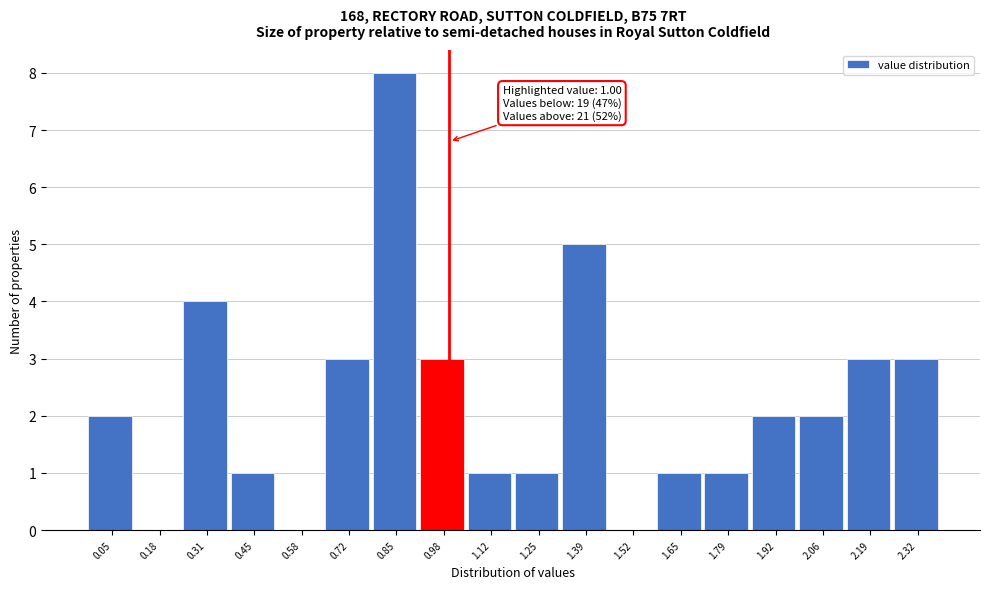

Which range on the x-axis has the tallest bar?

0.78 to 0.92